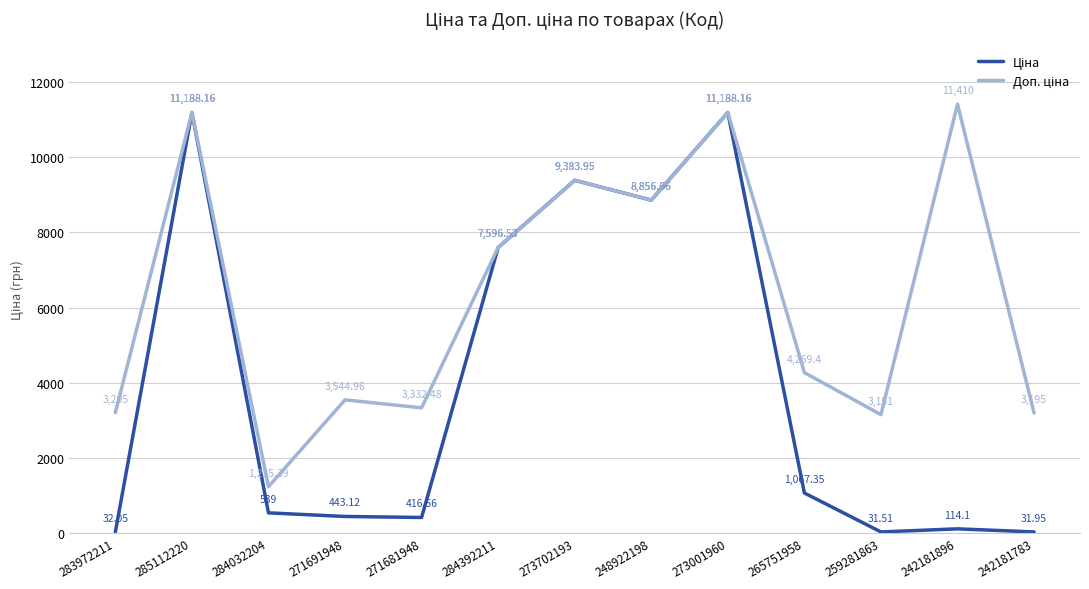

True or false: Ціна and Доп. ціна cross at least once.

False